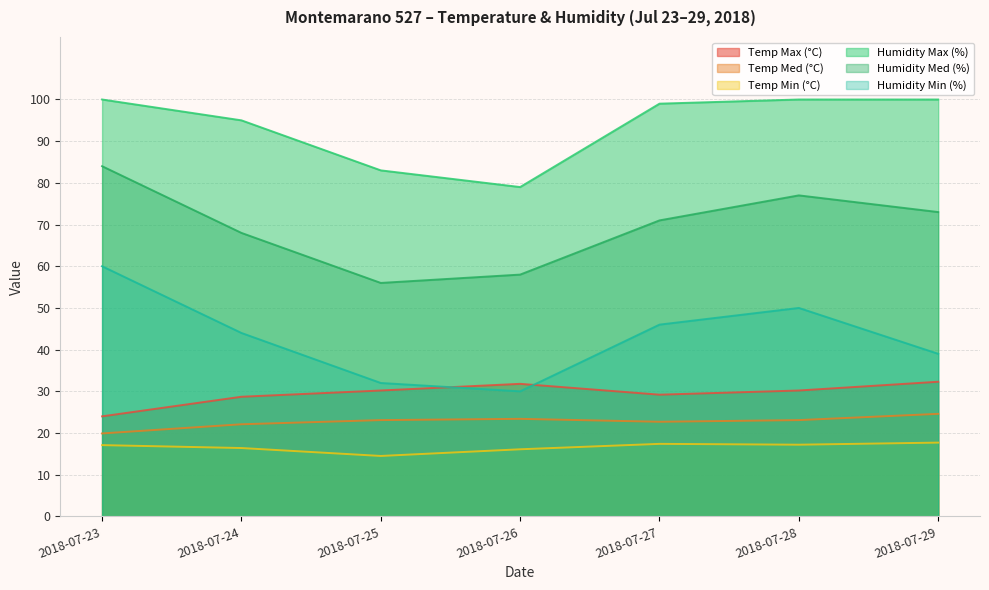

Reading right to left, list all the values displayed in this chart.

Temp Max (°C): 2018-07-29=32.3	2018-07-28=30.2	2018-07-27=29.2	2018-07-26=31.8	2018-07-25=30.2	2018-07-24=28.7	2018-07-23=24.0
Temp Med (°C): 2018-07-29=24.6	2018-07-28=23.1	2018-07-27=22.7	2018-07-26=23.4	2018-07-25=23.1	2018-07-24=22.1	2018-07-23=19.9
Temp Min (°C): 2018-07-29=17.7	2018-07-28=17.2	2018-07-27=17.4	2018-07-26=16.1	2018-07-25=14.5	2018-07-24=16.4	2018-07-23=17.1
Humidity Max (%): 2018-07-29=100.0	2018-07-28=100.0	2018-07-27=99.0	2018-07-26=79.0	2018-07-25=83.0	2018-07-24=95.0	2018-07-23=100.0
Humidity Med (%): 2018-07-29=73.0	2018-07-28=77.0	2018-07-27=71.0	2018-07-26=58.0	2018-07-25=56.0	2018-07-24=68.0	2018-07-23=84.0
Humidity Min (%): 2018-07-29=39.0	2018-07-28=50.0	2018-07-27=46.0	2018-07-26=30.0	2018-07-25=32.0	2018-07-24=44.0	2018-07-23=60.0